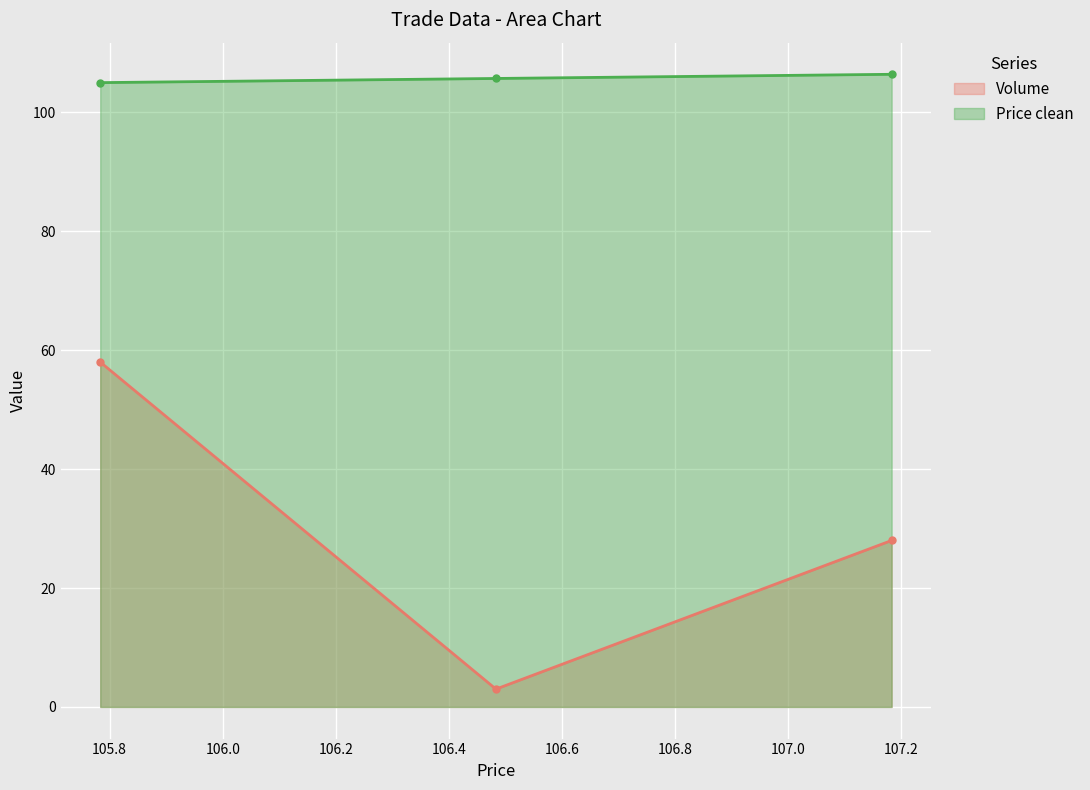

What is the difference between the second highest and minimum values in the Volume series?

25.0